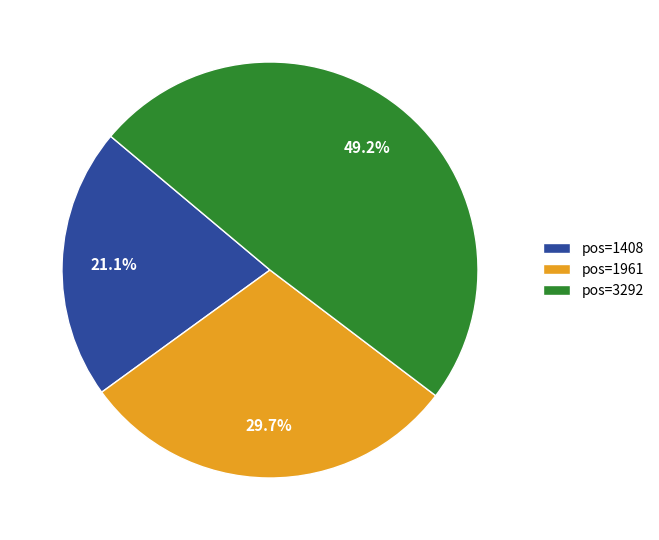

How much of the chart is everything except pos=3292?

50.8%